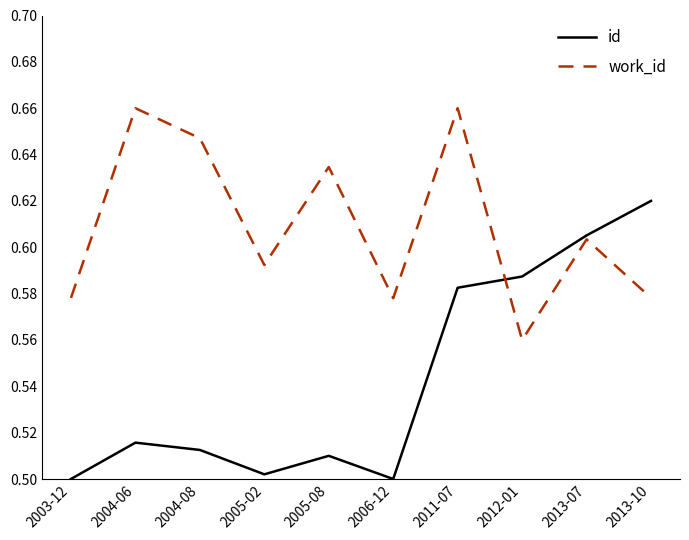

What position from the left is 2004-08?

3